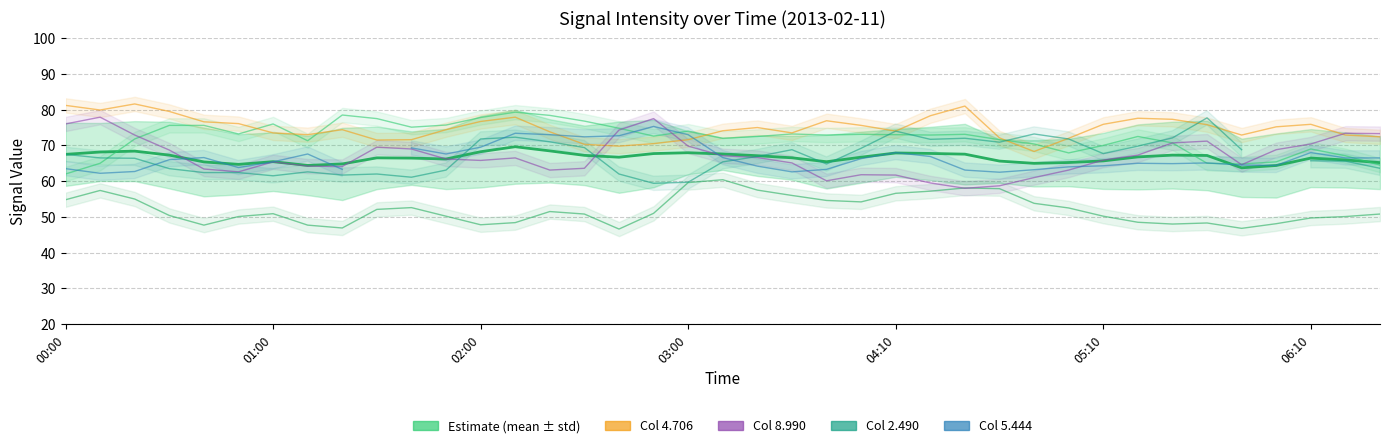

Is it true that 8.990 equals 11.4 at 2013/02/11 00:50?

False